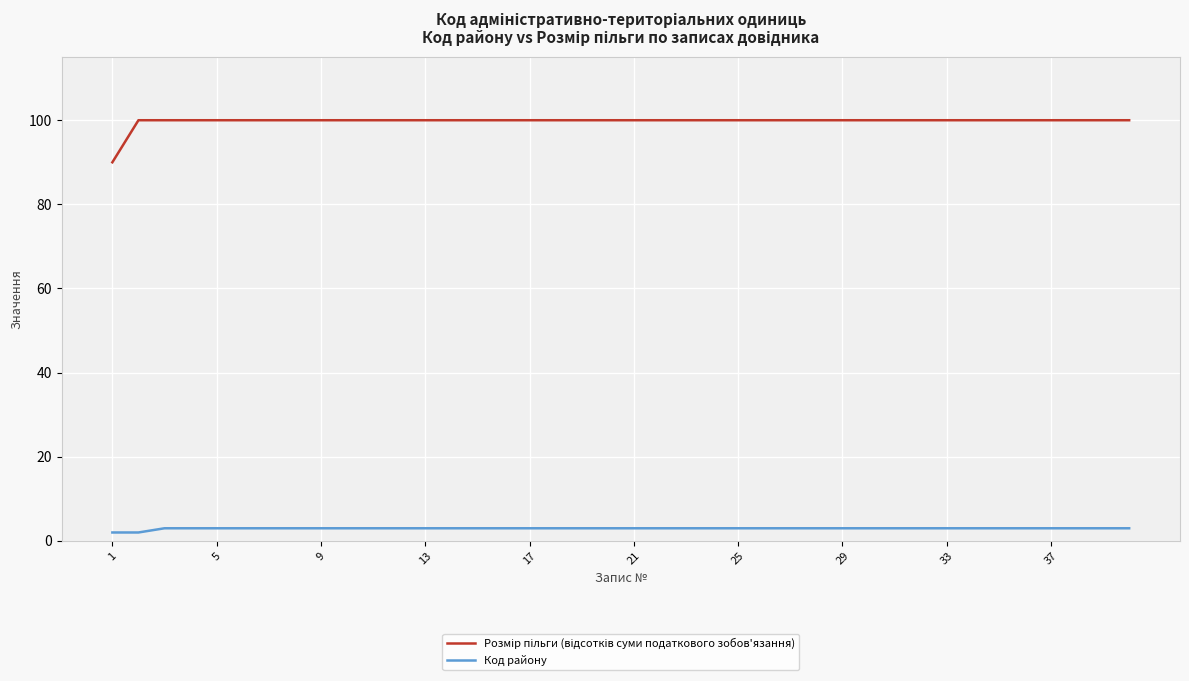

What is the maximum value shown in the chart?

100